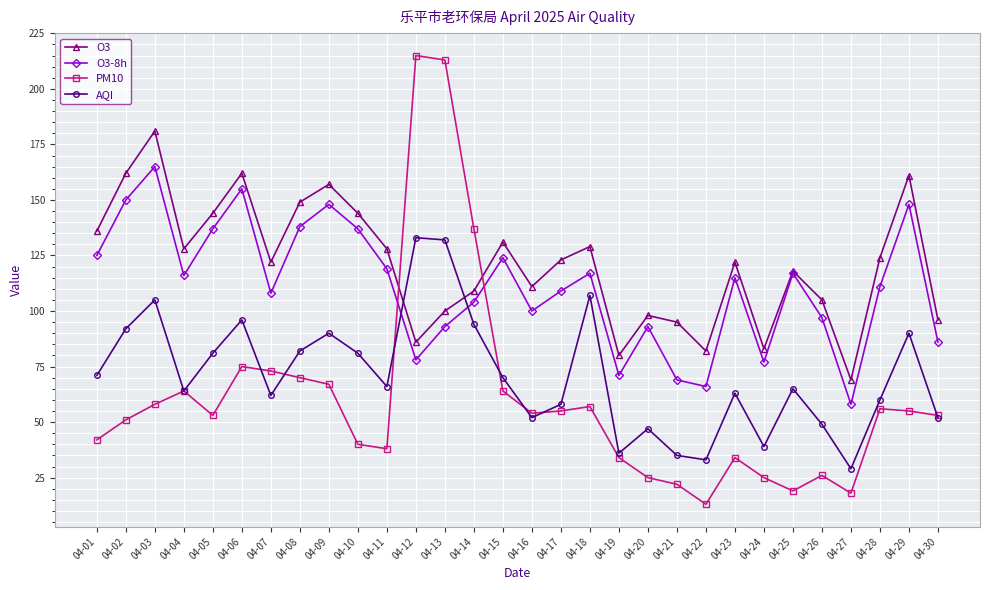

What is the sum of the AQI values at 04-30 and 04-29?

142